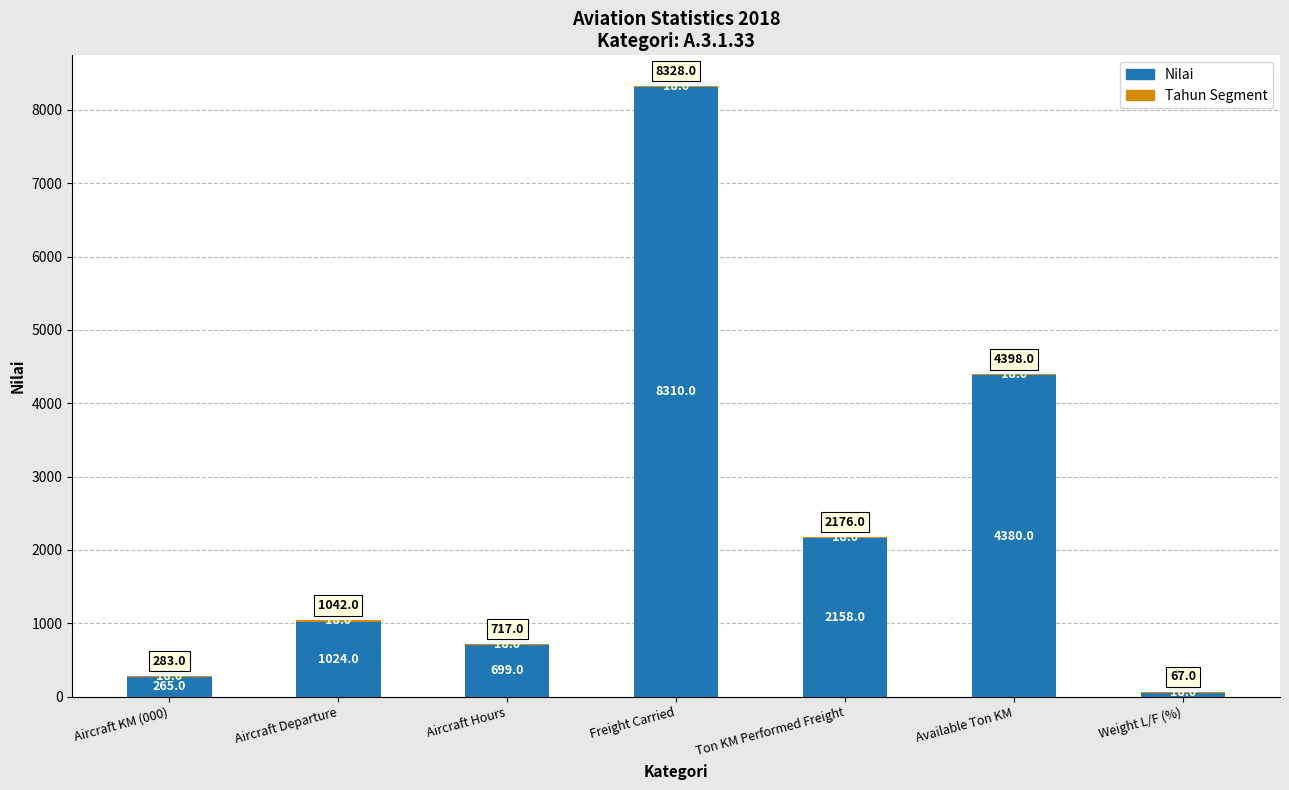

What is the highest value of the Nilai series?

8310